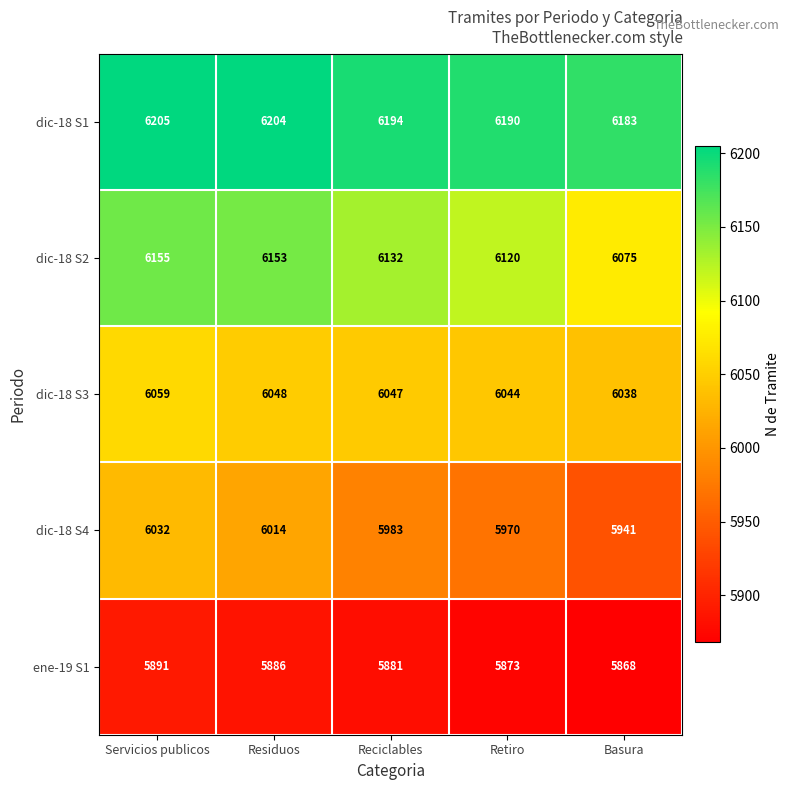

The value of dic-18 S2 at Basura is 2446. True or false?

False